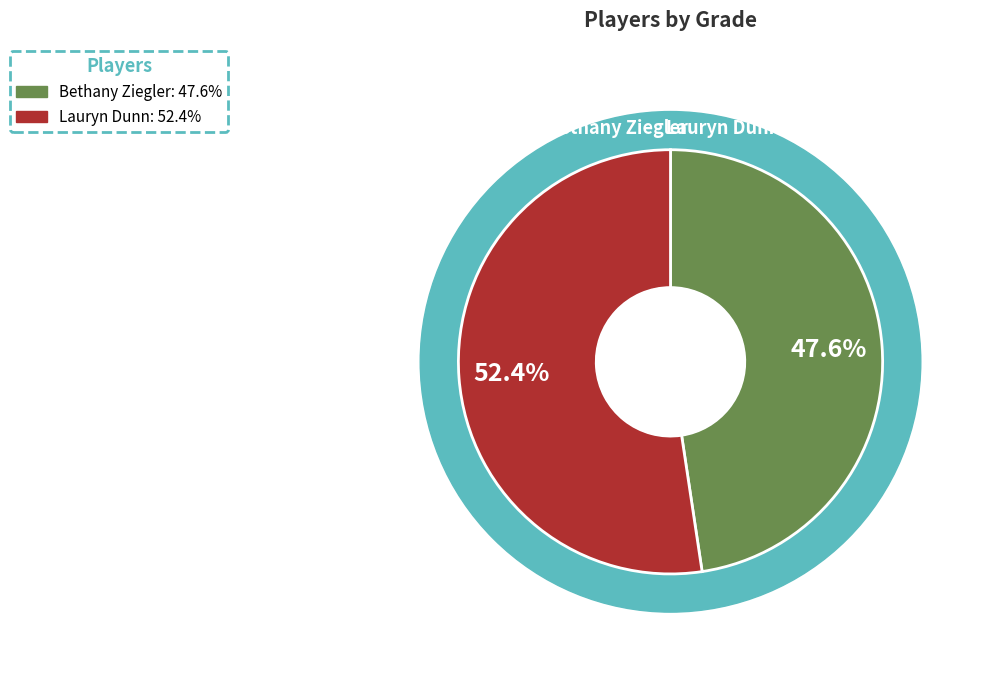

Do Lauryn Dunn and Bethany Ziegler together represent more than half of the pie?

Yes